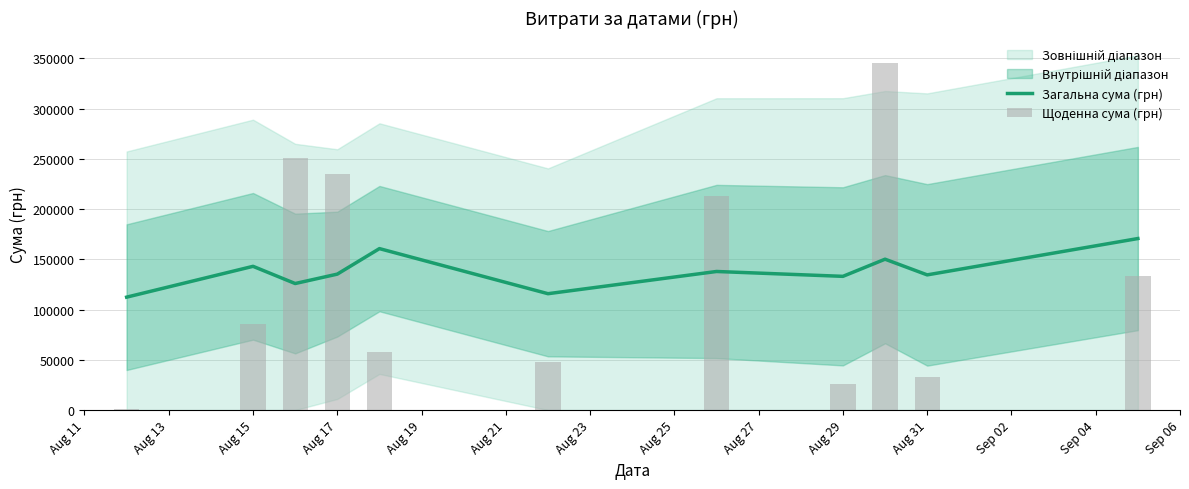

What is the value of the Загальна сума (грн) bar at the 8th from the left?

133083.9